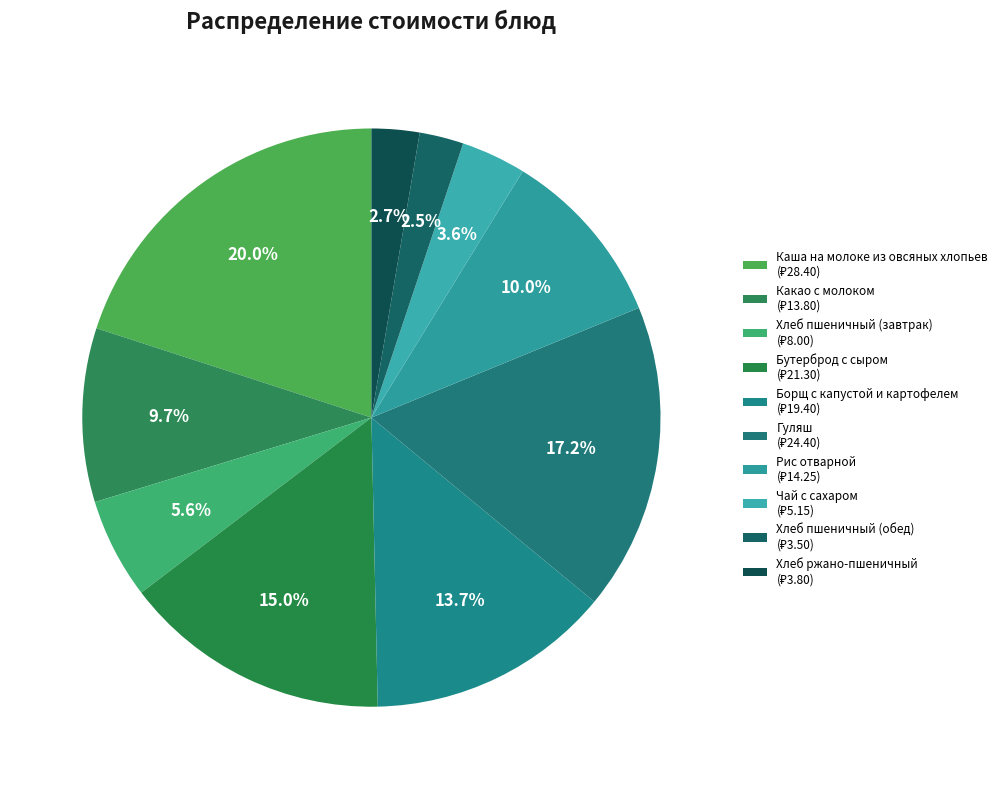

Count the number of slices in the pie.

10